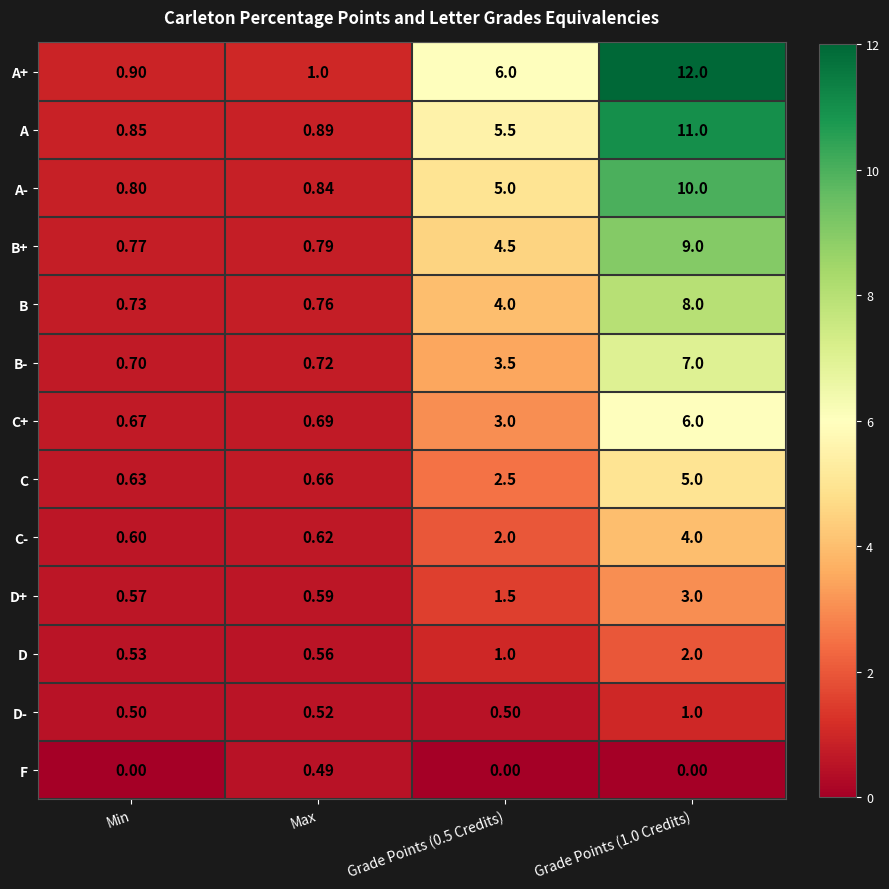

Which series has the largest total across all categories?

A+